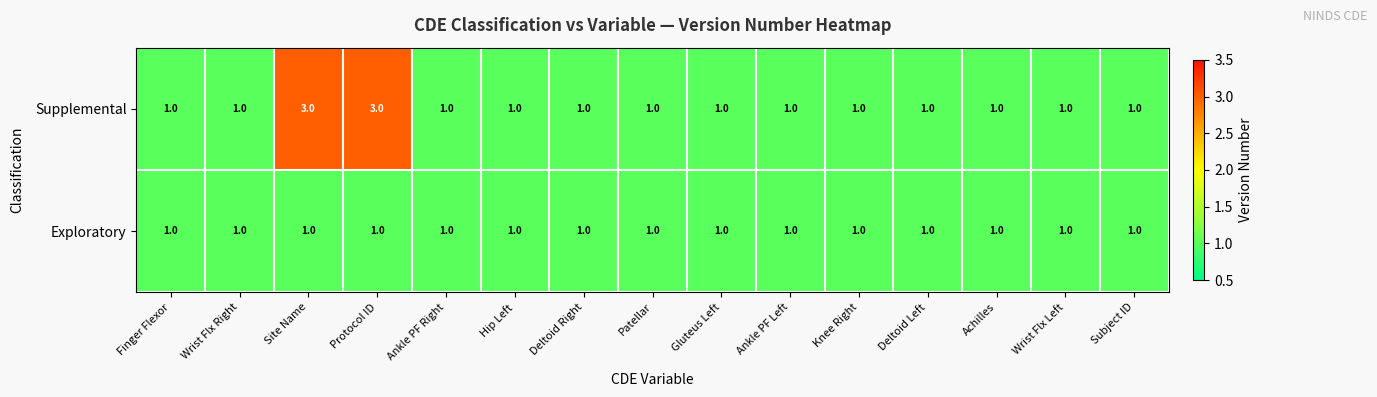

Reading left to right, list all the values displayed in this chart.

Supplemental: 1	1	3	3	1	1	1	1	1	1	1	1	1	1	1
Exploratory: 1	1	1	1	1	1	1	1	1	1	1	1	1	1	1